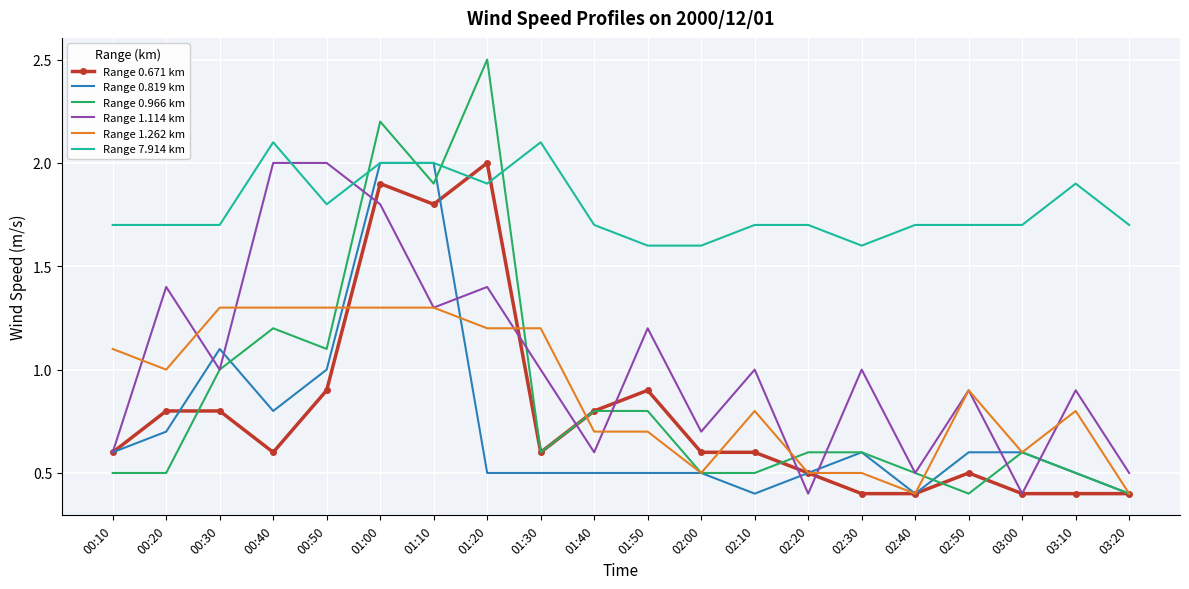

What is the spread (max minus min) of values at 02:20?

1.3